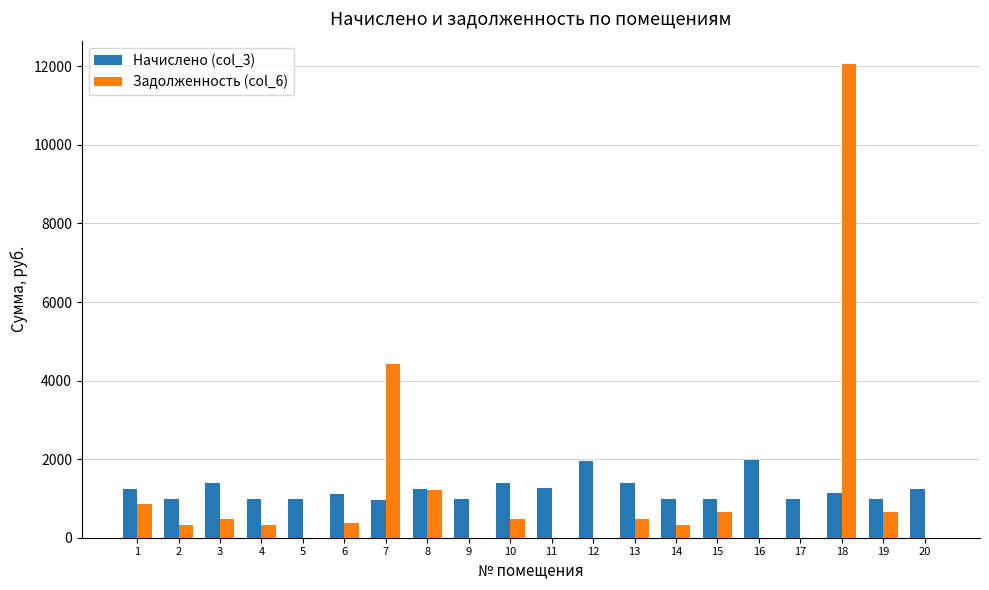

What are all the series names shown in the legend?

Начислено (col_3), Задолженность (col_6)